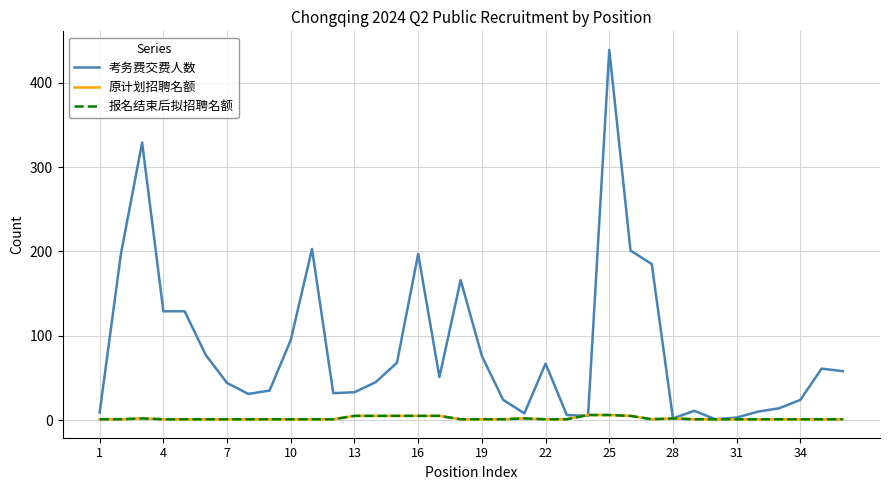

What is the difference between the maximum and minimum values in the 考务费交费人数 series?

438